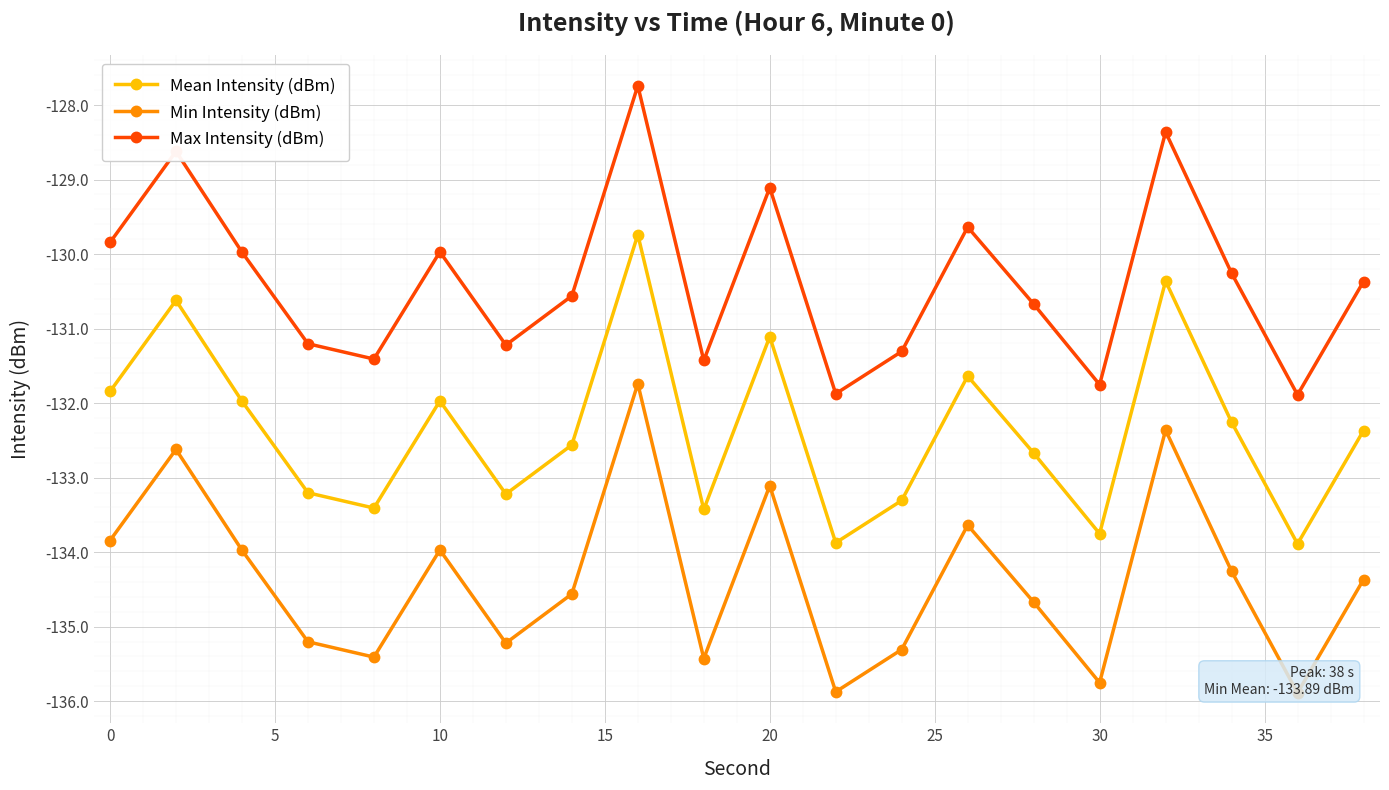

True or false: Mean Intensity (dBm) and Max Intensity (dBm) intersect in this chart.

False